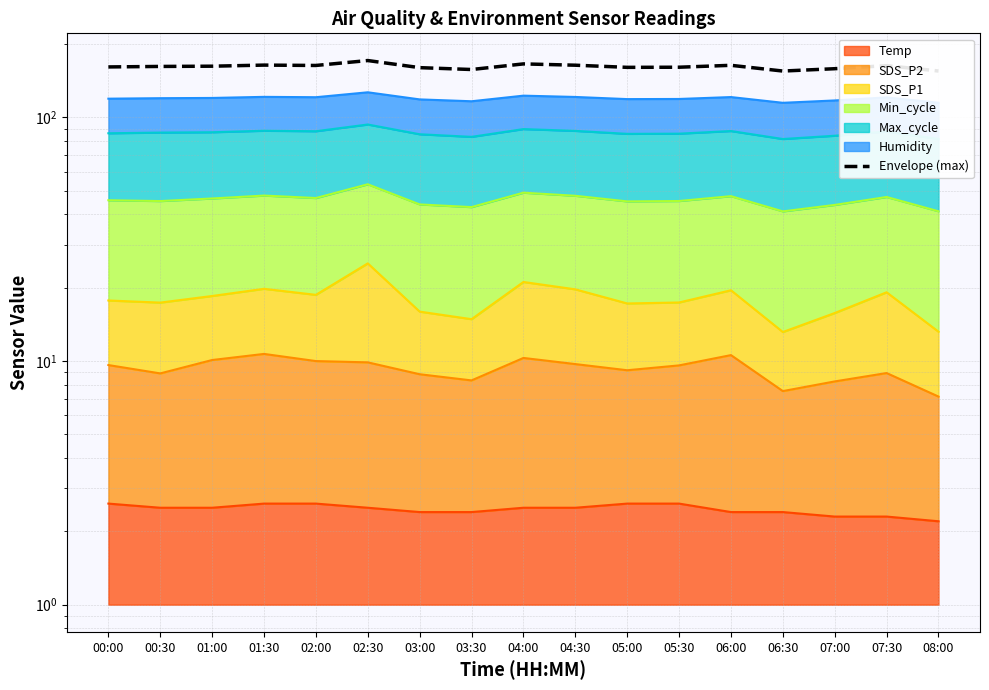

At which category does the data reach its first local valley?

02:00